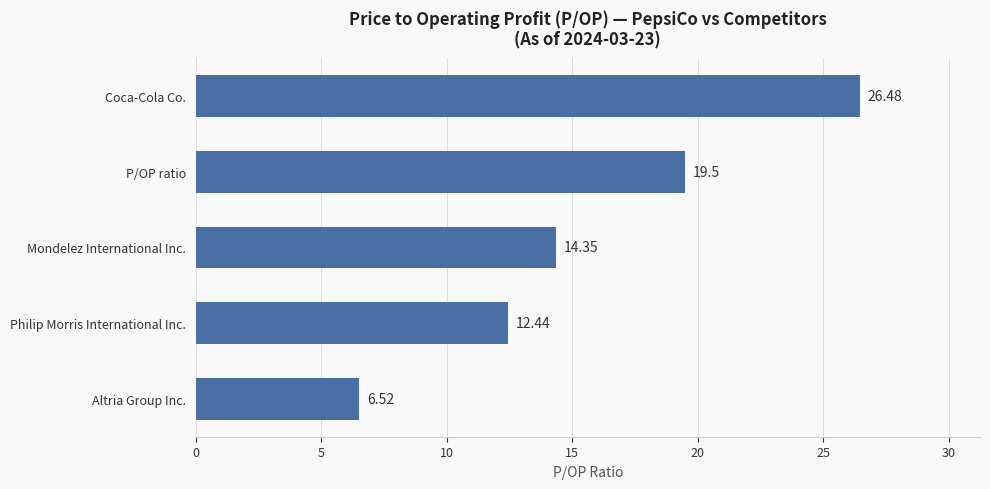

What is the sum of all values?

79.3